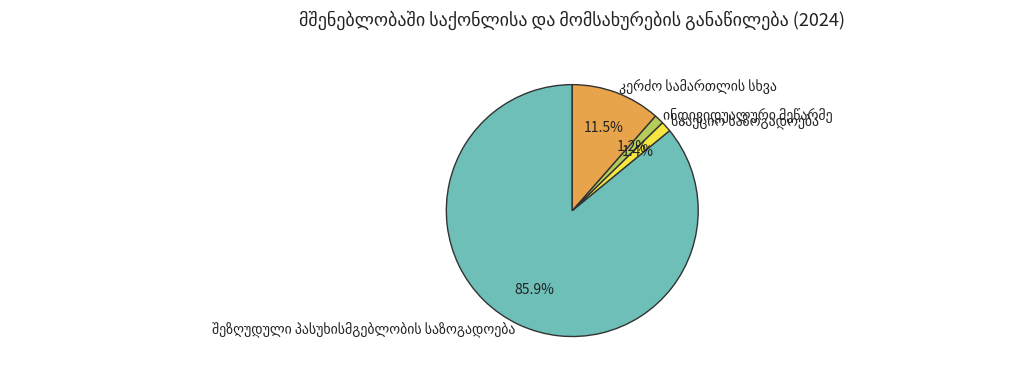

Is there any slice that represents more than half of the pie?

Yes